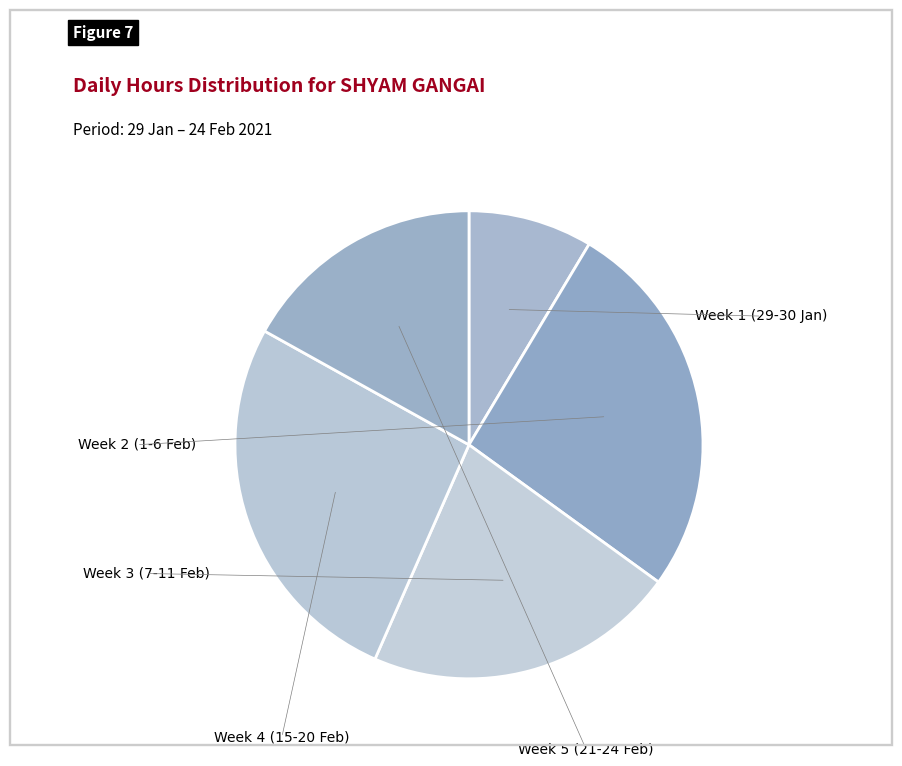

Is there a majority slice in this chart?

No